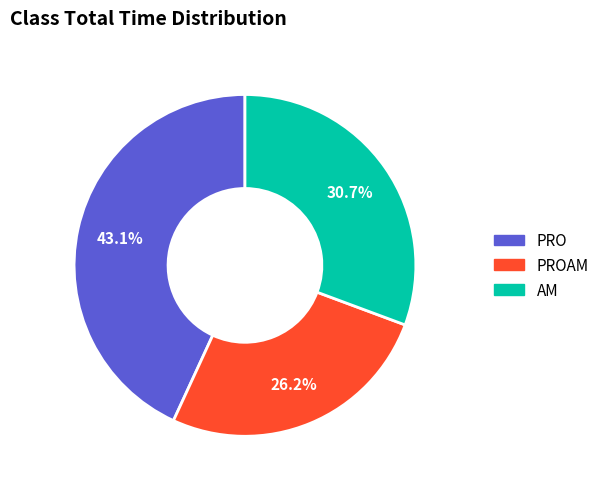

To the nearest percent, what is the difference between the largest and smallest slice percentages?

17%